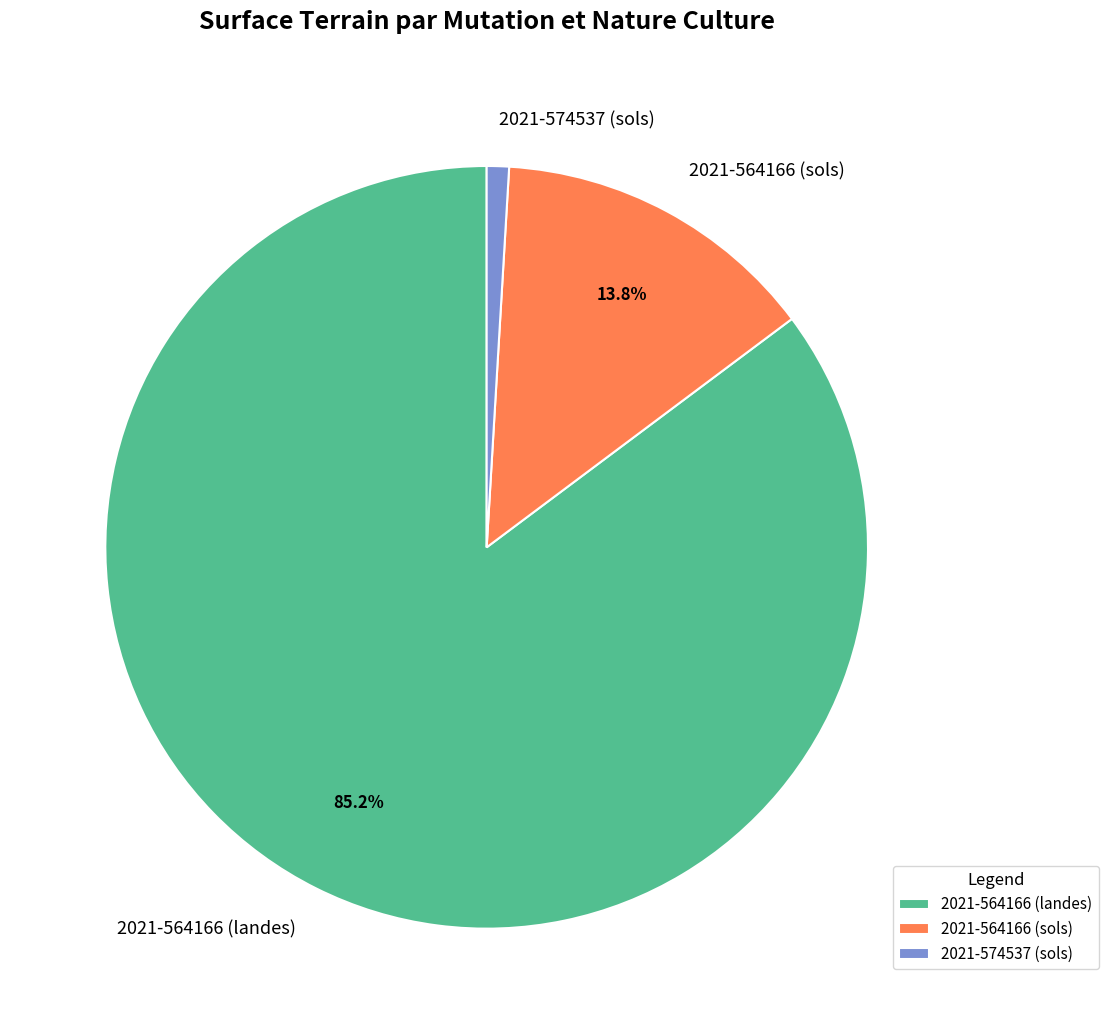

How many slices are in this pie chart?

3